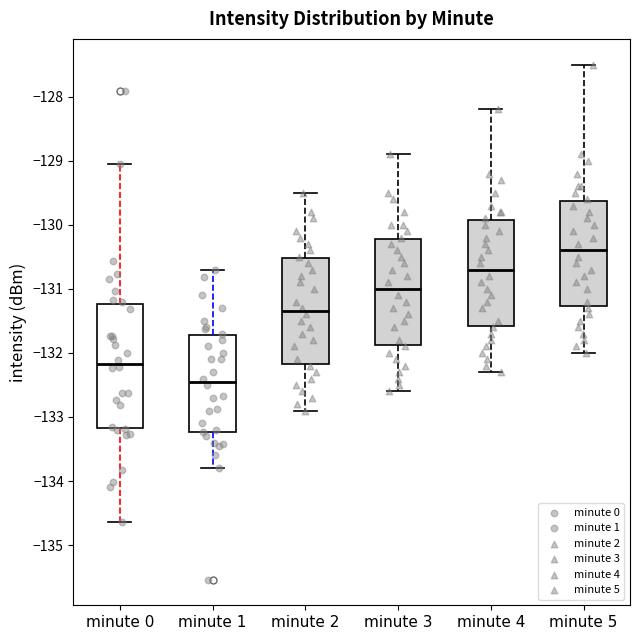

Which box has the highest median line?

minute 5